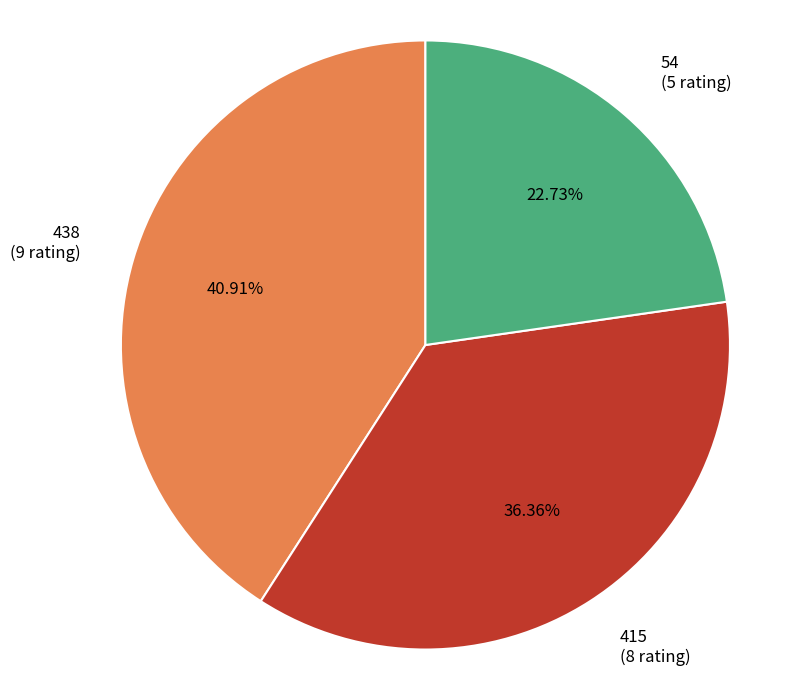

Is there any slice that represents more than half of the pie?

No